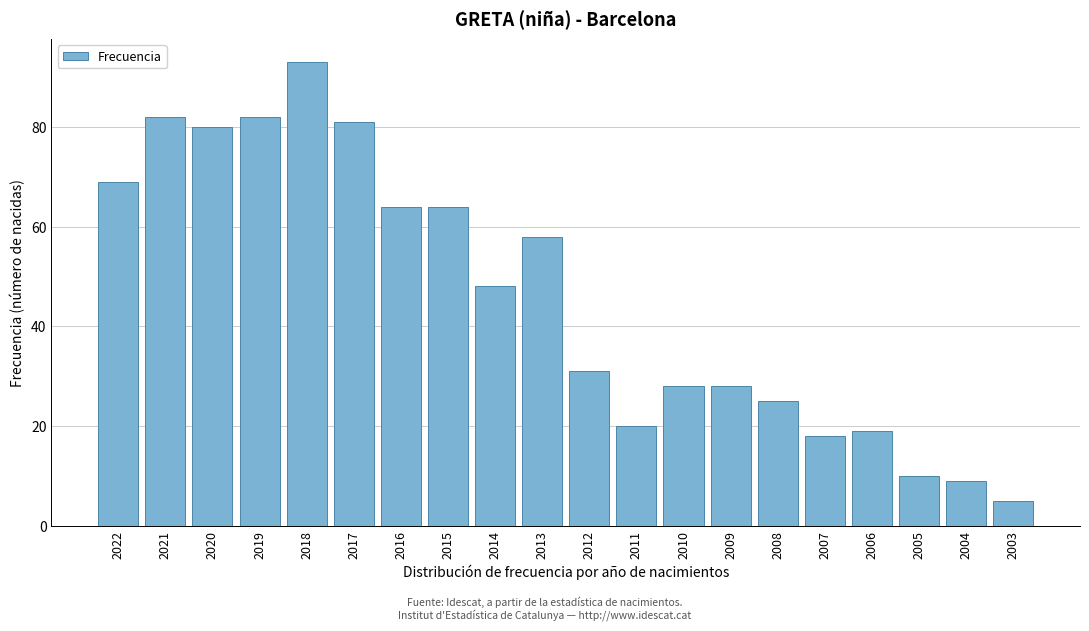

Reading left to right, transcribe all the data shown in this chart.

69	82	80	82	93	81	64	64	48	58	31	20	28	28	25	18	19	10	9	5